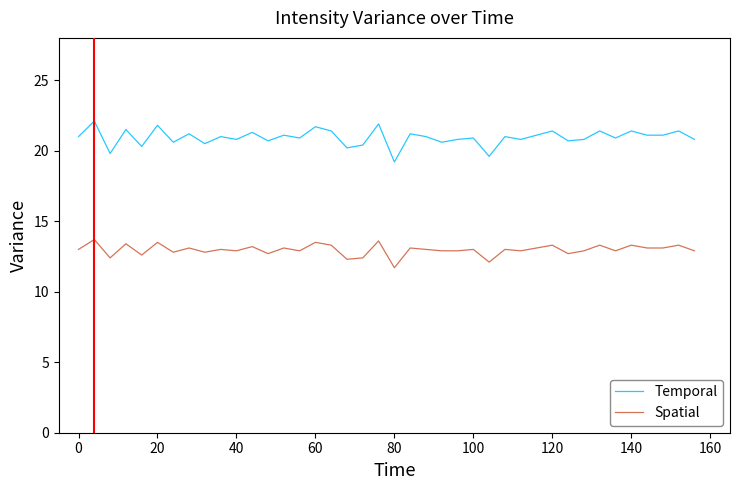

Which series has the largest total across all categories?

Temporal